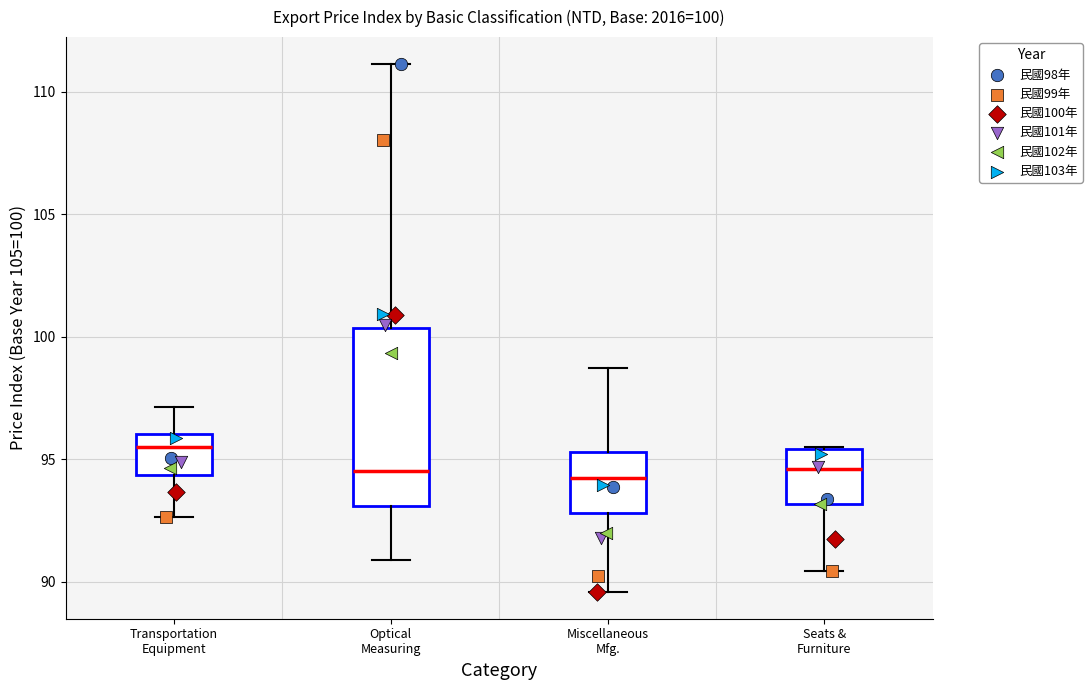

Which box has the highest median line?

Transportation Equipment